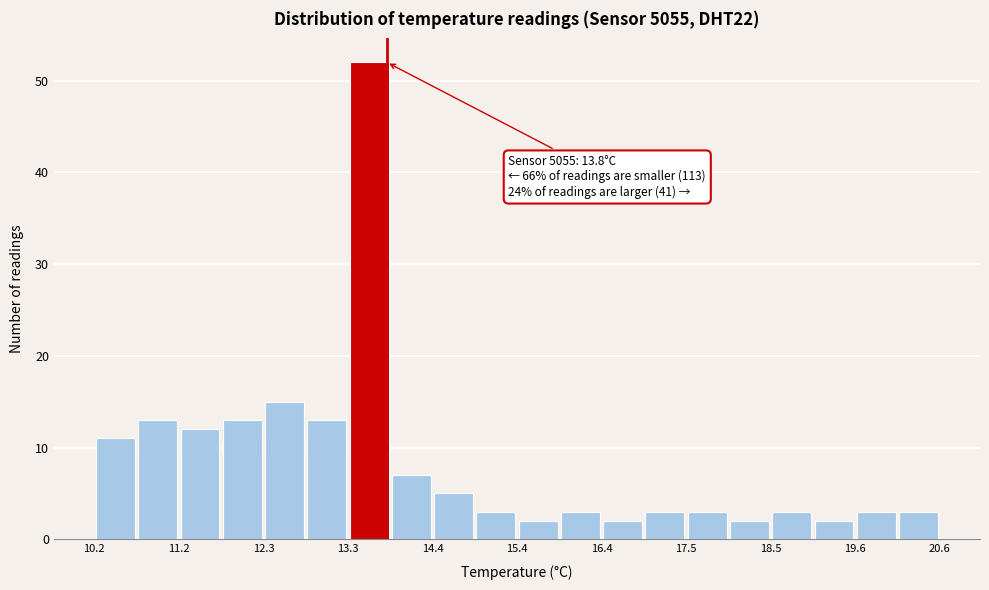

Read against the x-axis, roughly where is the centre of the tallest bar?

13.6